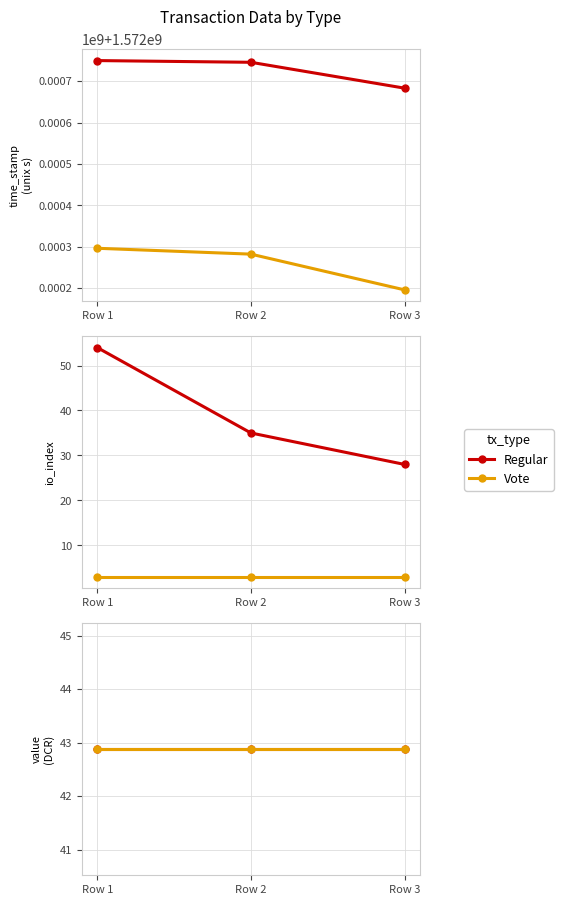

What is the difference between the maximum and minimum values in the time_stamp (Regular) series?

66725